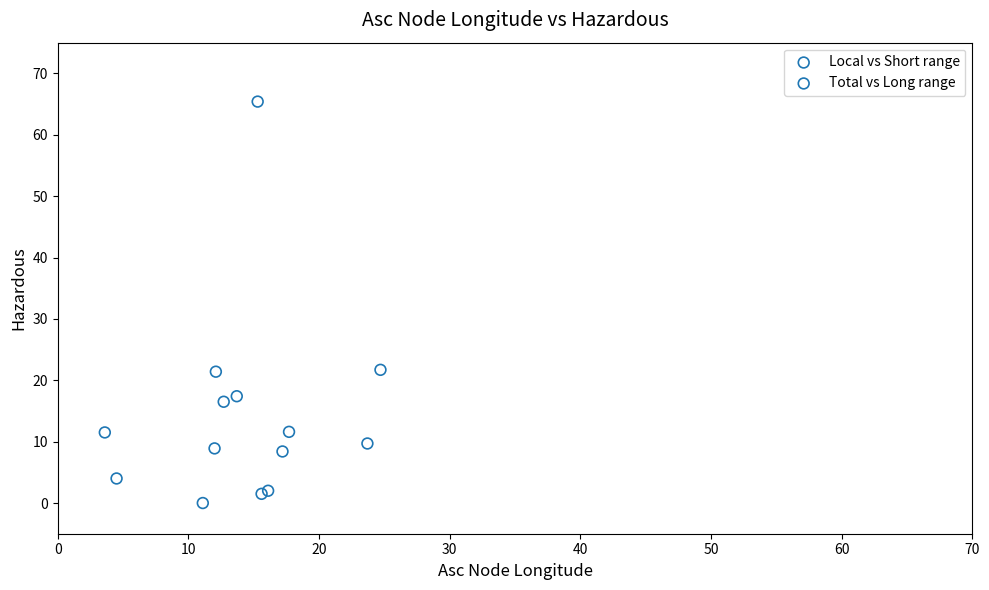

Which series contains the highest Y value?

Total vs Long range